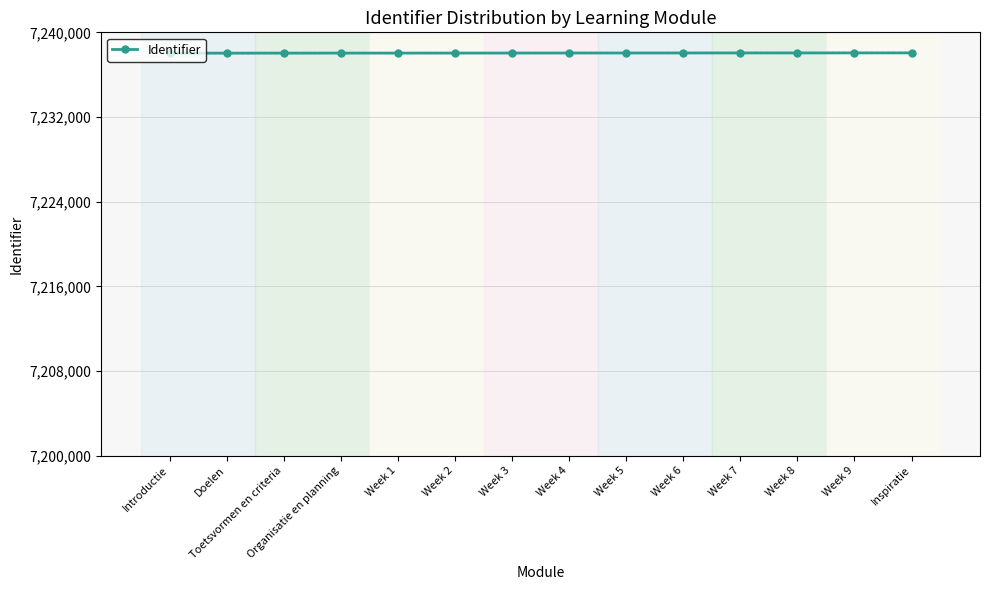

Rank the categories by value from lowest to highest.

Introductie, Doelen, Toetsvormen en criteria, Organisatie en planning, Week 1, Week 2, Week 3, Week 4, Week 5, Week 6, Week 7, Week 8, Week 9, Inspiratie